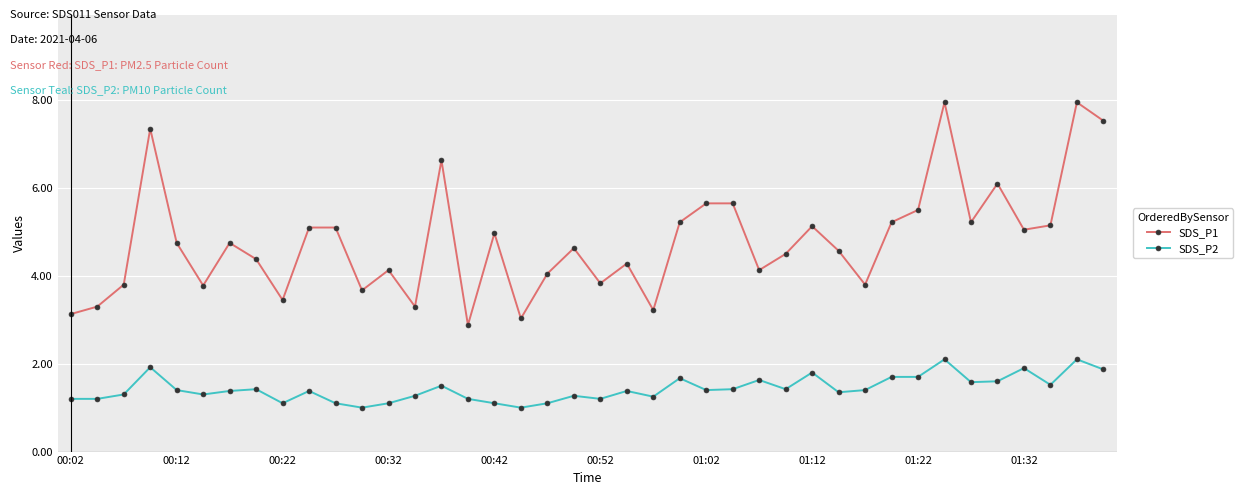

List the series in order of their overall mean, highest first.

SDS_P1, SDS_P2